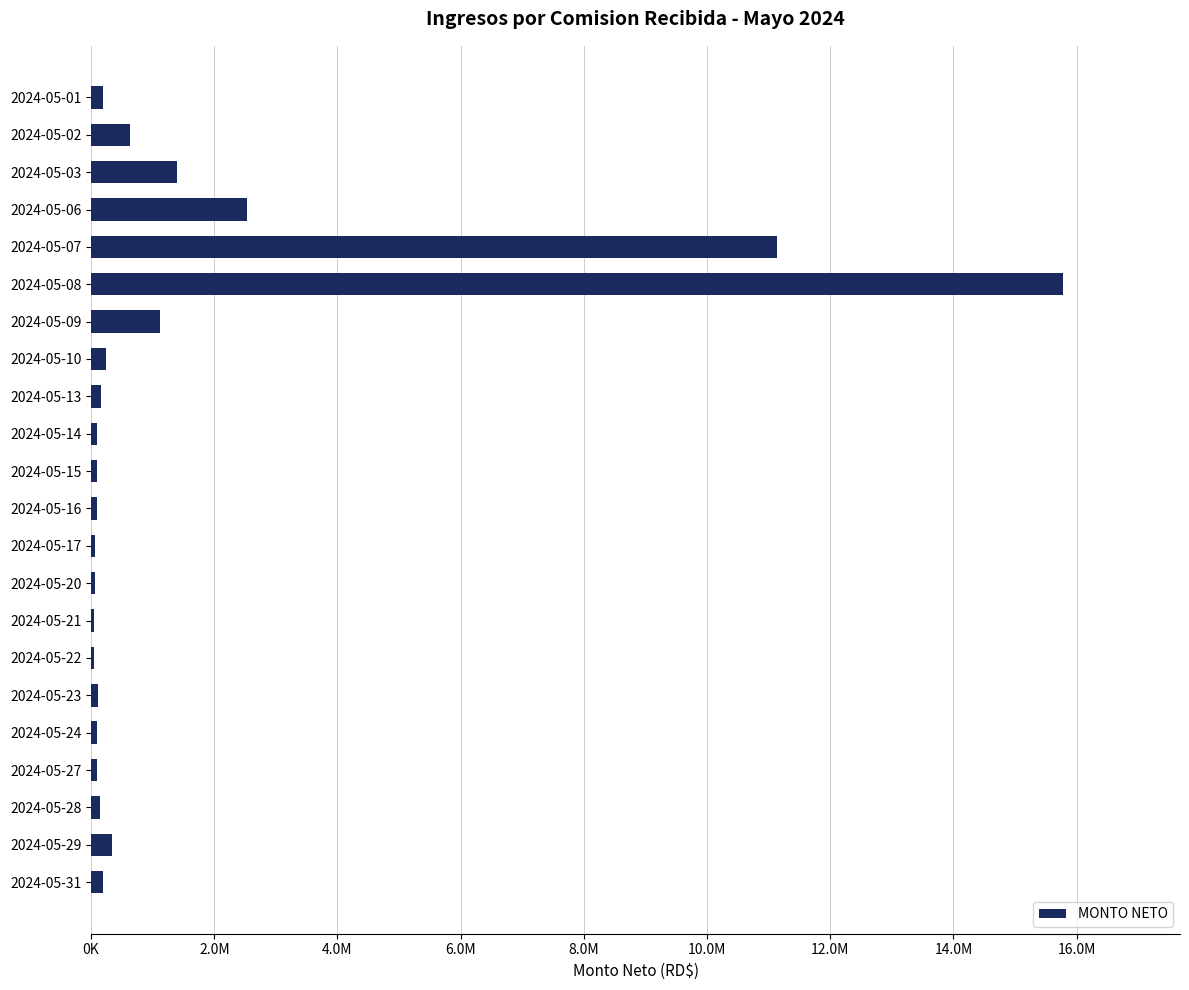

Are the bars horizontal?

Yes